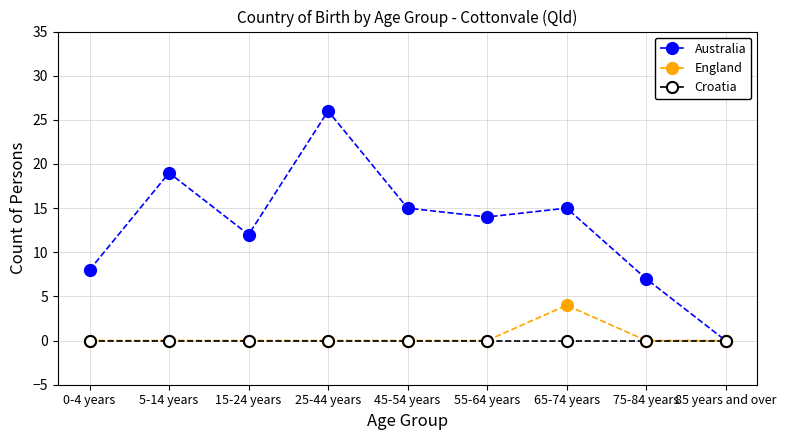

Is it true that Croatia equals 0 at 75-84 years?

True